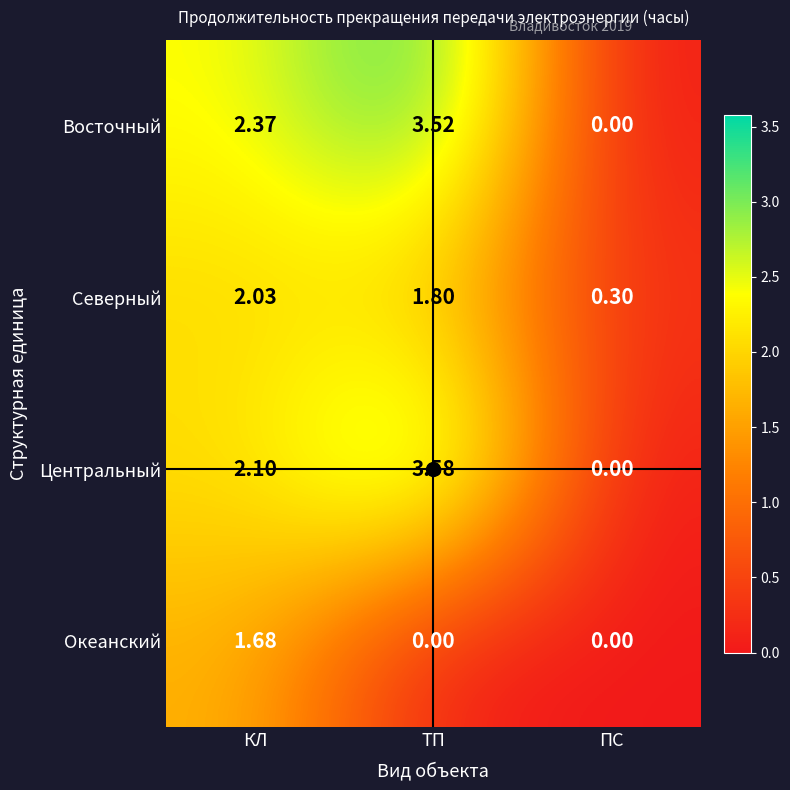

Where is Восточный nearest to the value 1?

ПС